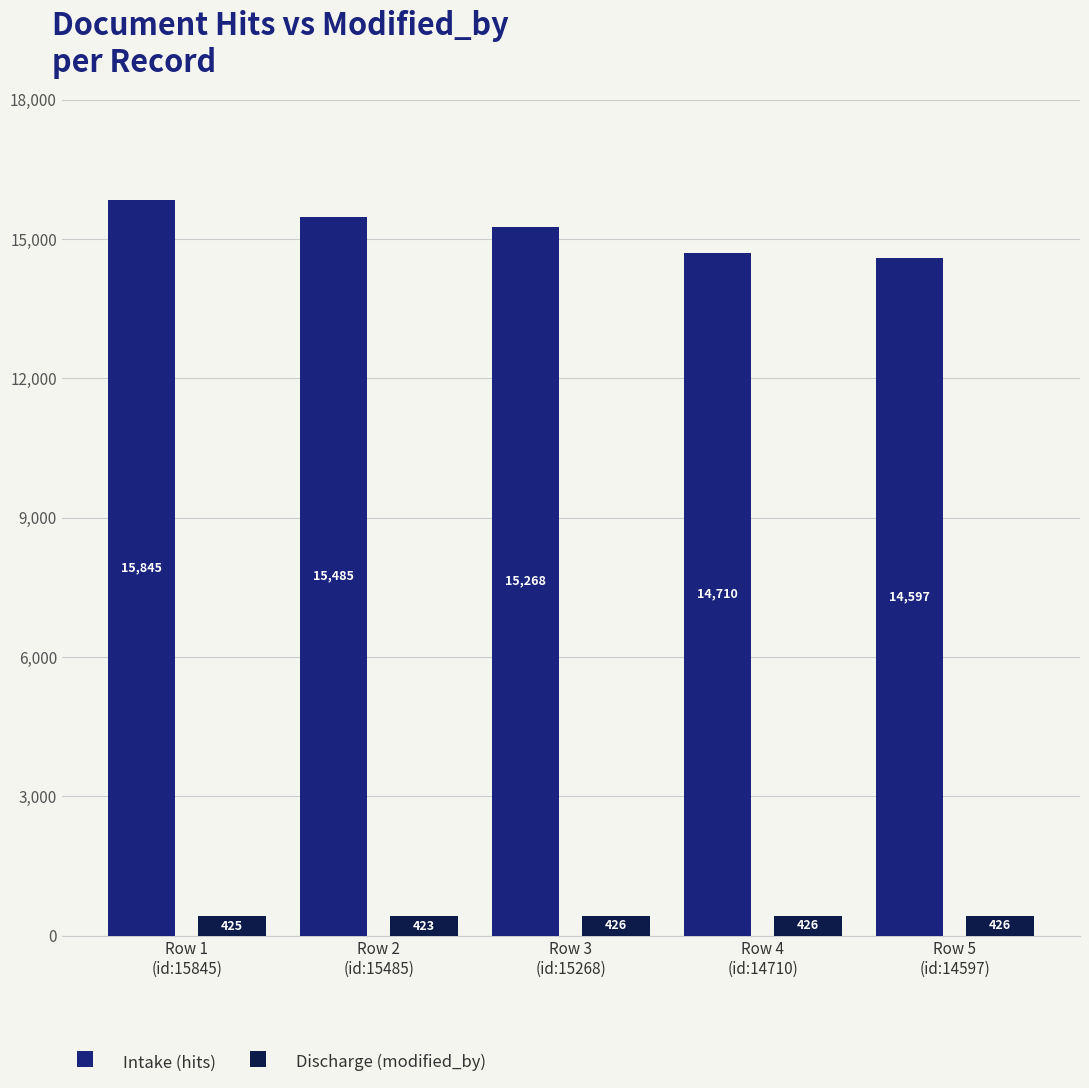

Which category has the lowest value across all series?

Row 2
(id:15485)